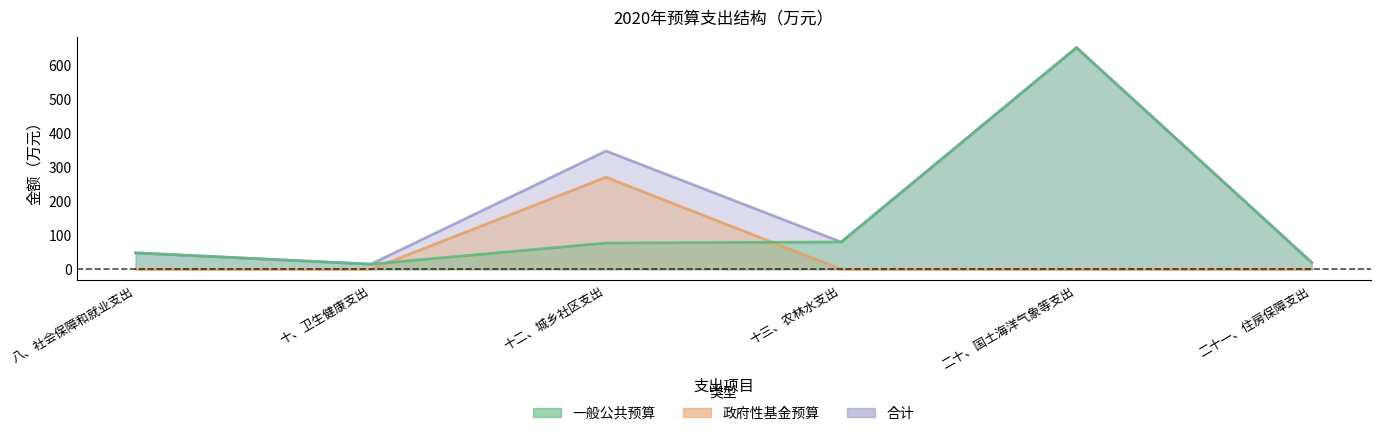

Reading left to right, list all the values displayed in this chart.

一般公共预算: 八、社会保障和就业支出=48.1	十、卫生健康支出=14.9	十二、城乡社区支出=77.0	十三、农林水支出=80.0	二十、国土海洋气象等支出=650.4	二十一、住房保障支出=19.9
政府性基金预算: 八、社会保障和就业支出=0.0	十、卫生健康支出=0.0	十二、城乡社区支出=270.0	十三、农林水支出=0.0	二十、国土海洋气象等支出=0.0	二十一、住房保障支出=0.0
合计: 八、社会保障和就业支出=48.1	十、卫生健康支出=14.9	十二、城乡社区支出=347.0	十三、农林水支出=80.0	二十、国土海洋气象等支出=650.4	二十一、住房保障支出=19.9